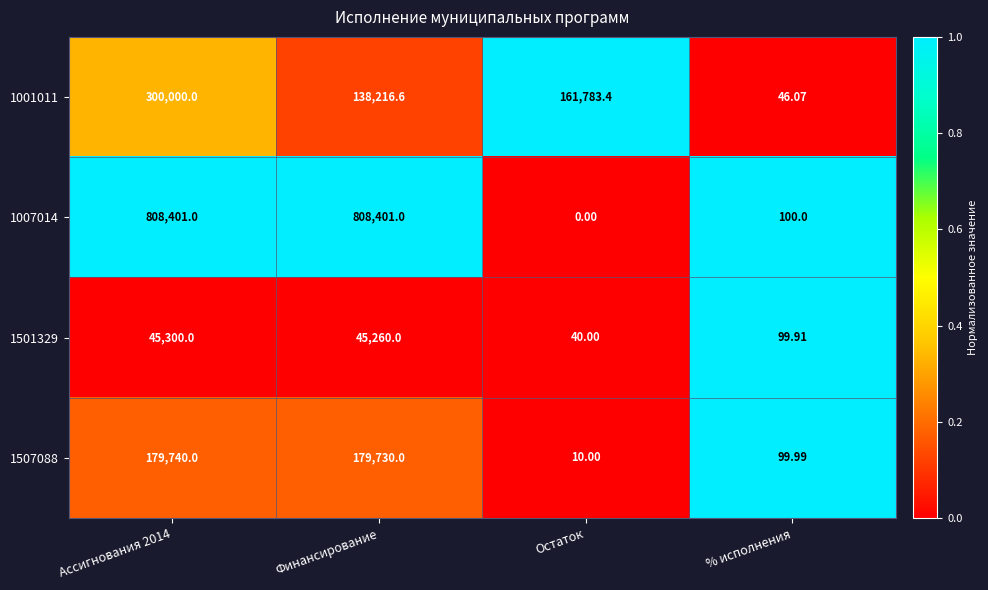

Which category has the lowest value in the 1501329 series?

Остаток